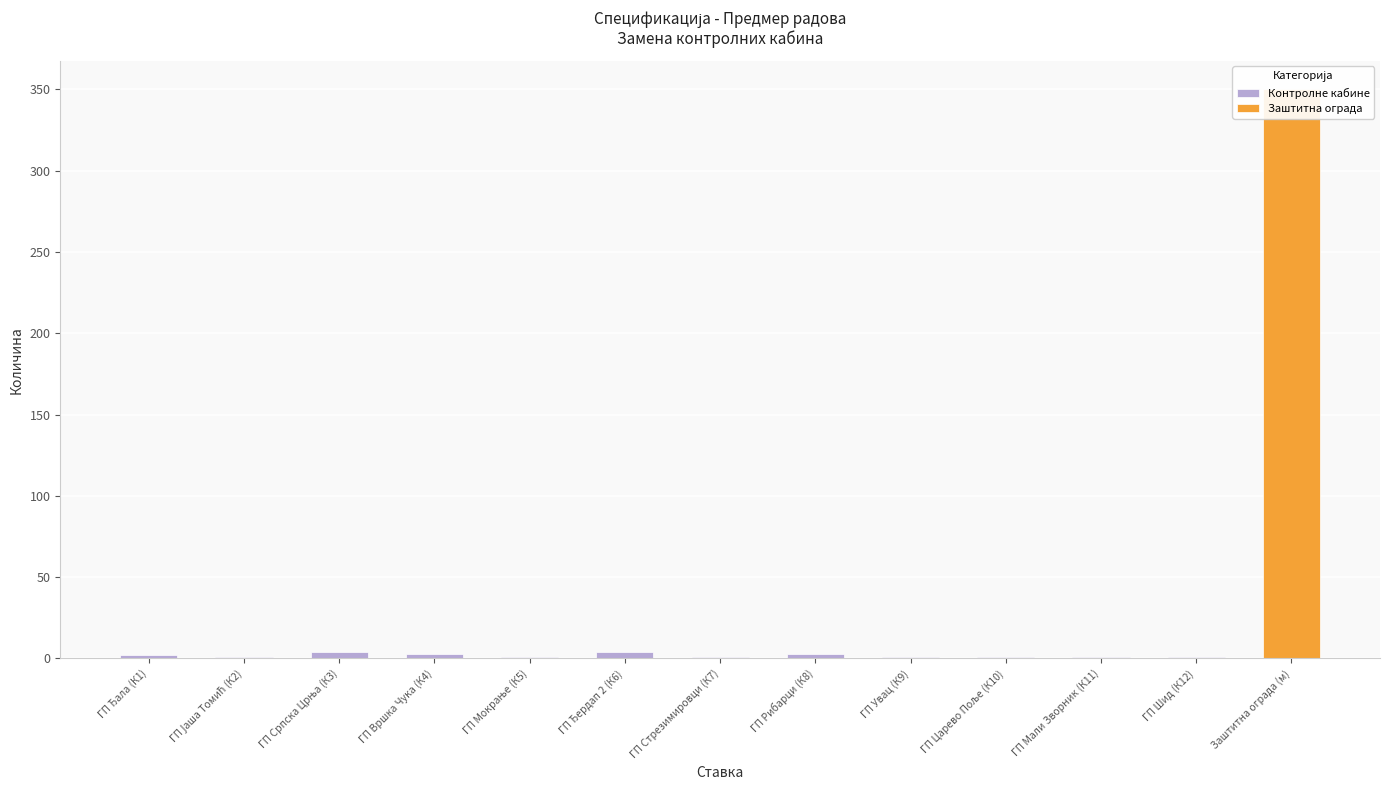

Where is the data nearest to the value 2?

ГП Ђала (К1)